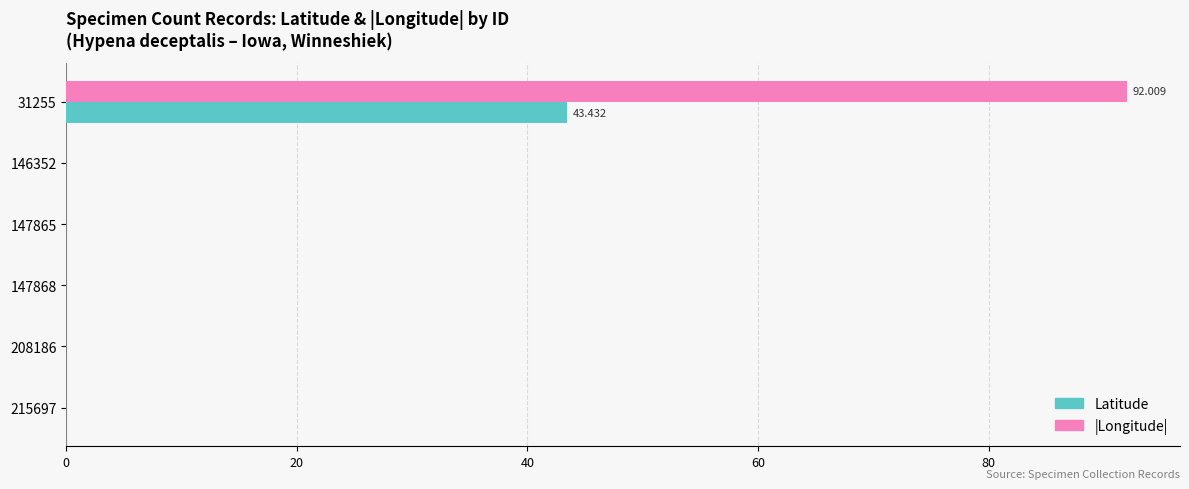

Which series has the largest total across all categories?

|Longitude|